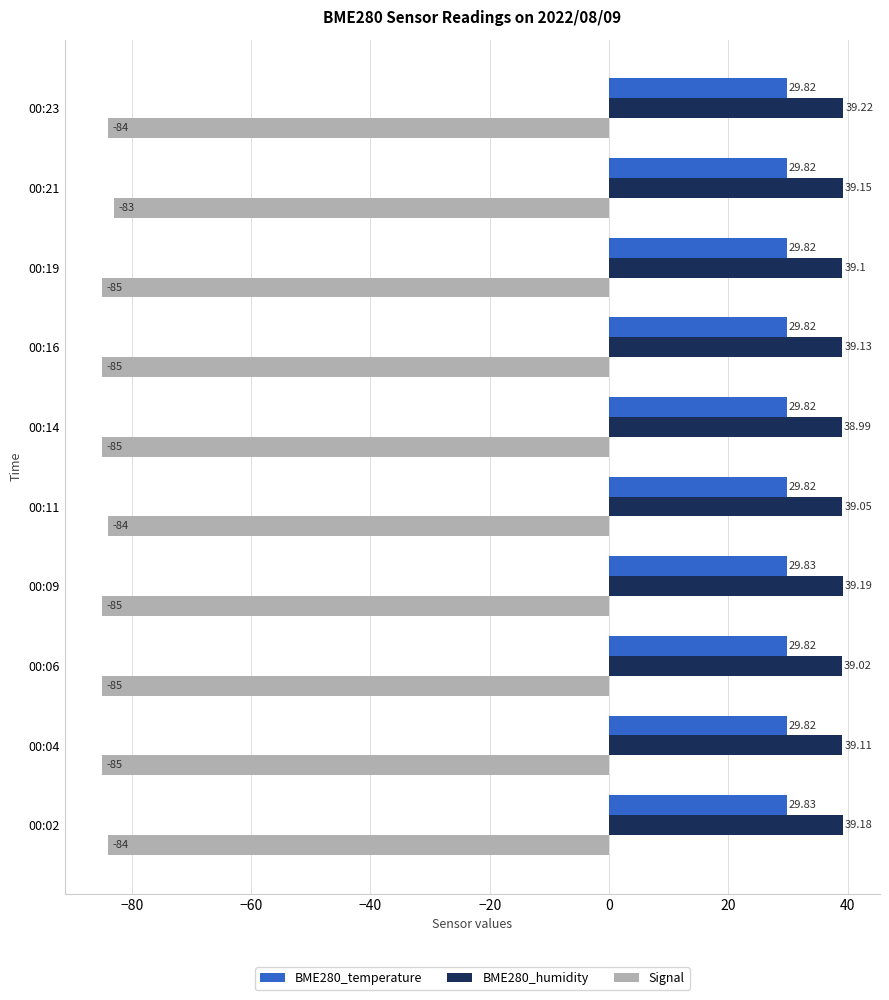

Rank the series by their maximum value, from highest to lowest.

BME280_humidity, BME280_temperature, Signal